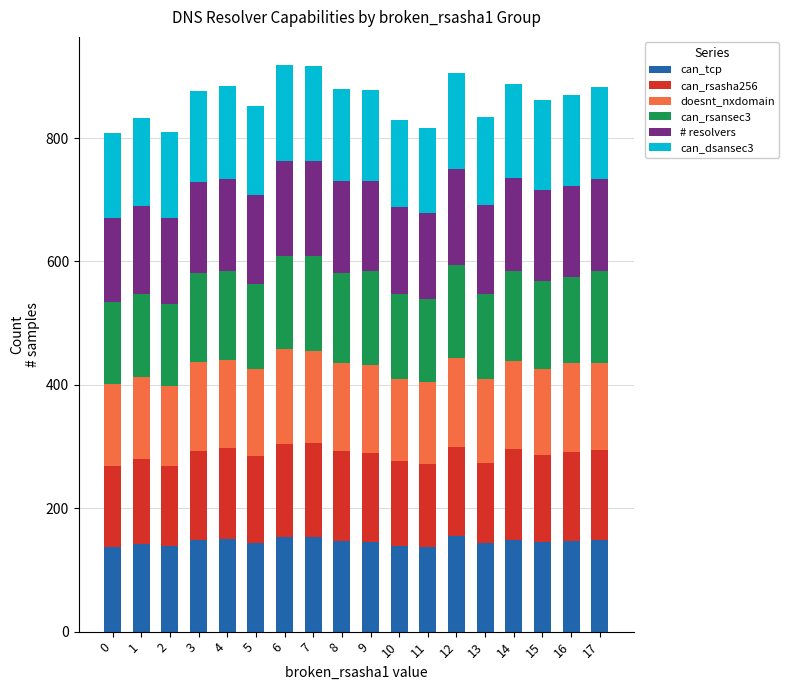

What is the minimum value for can_tcp?

137